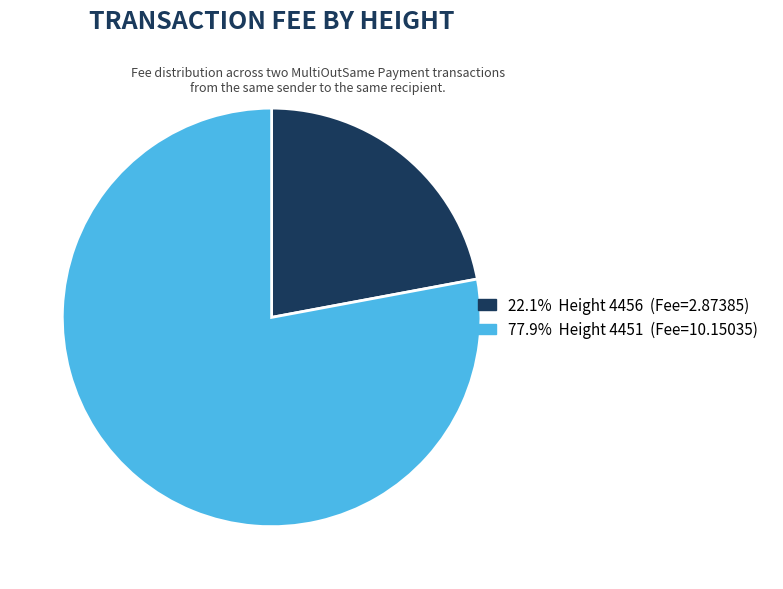

Does any single category account for the majority?

Yes